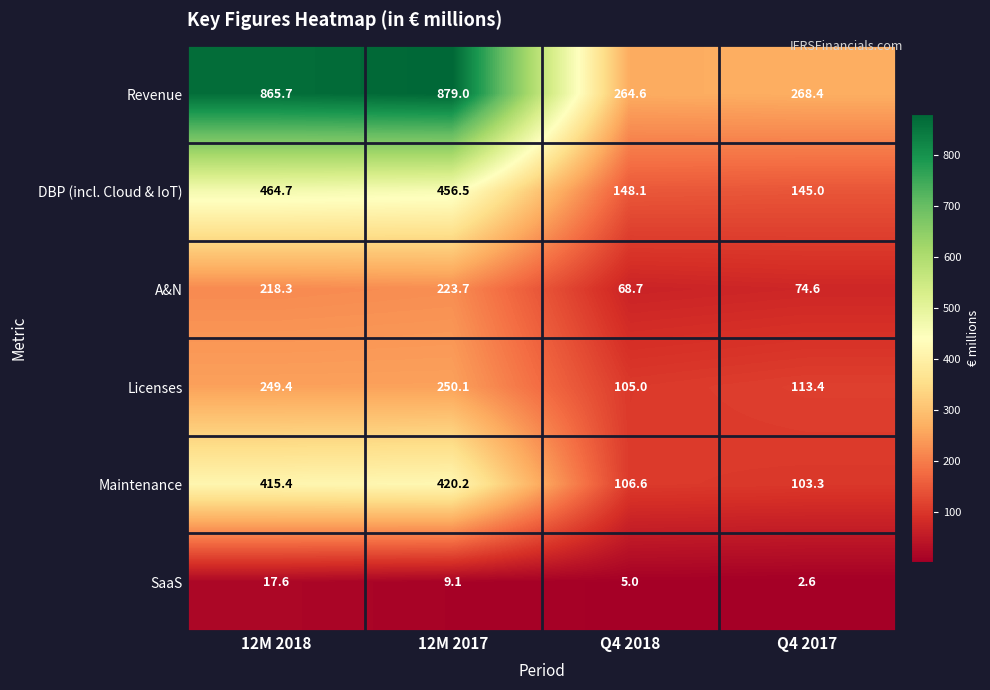

What is the difference between the highest and lowest values at Q4 2017?

265.8